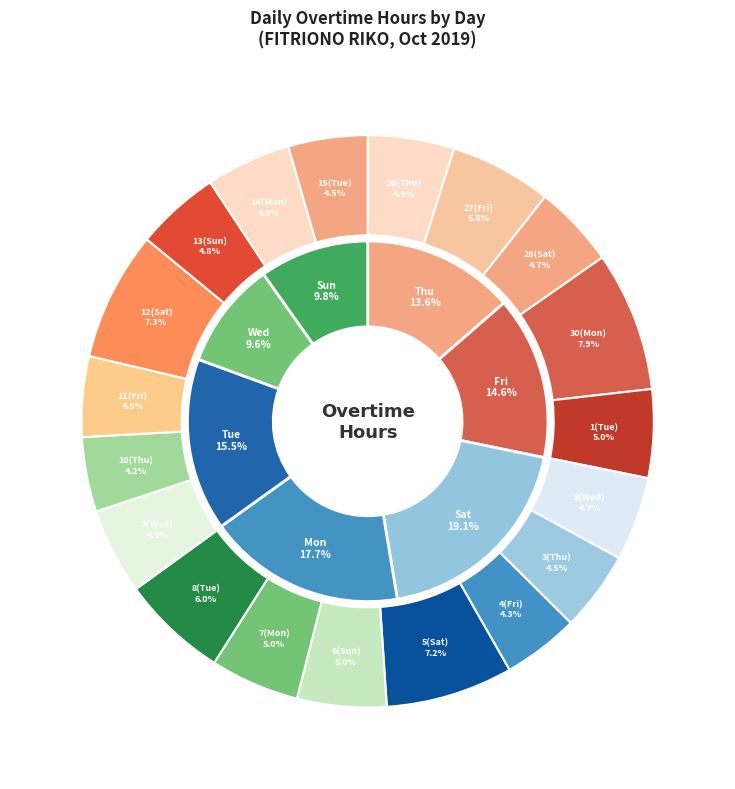

How much of the chart is everything except 10(Thu)?

95.8%